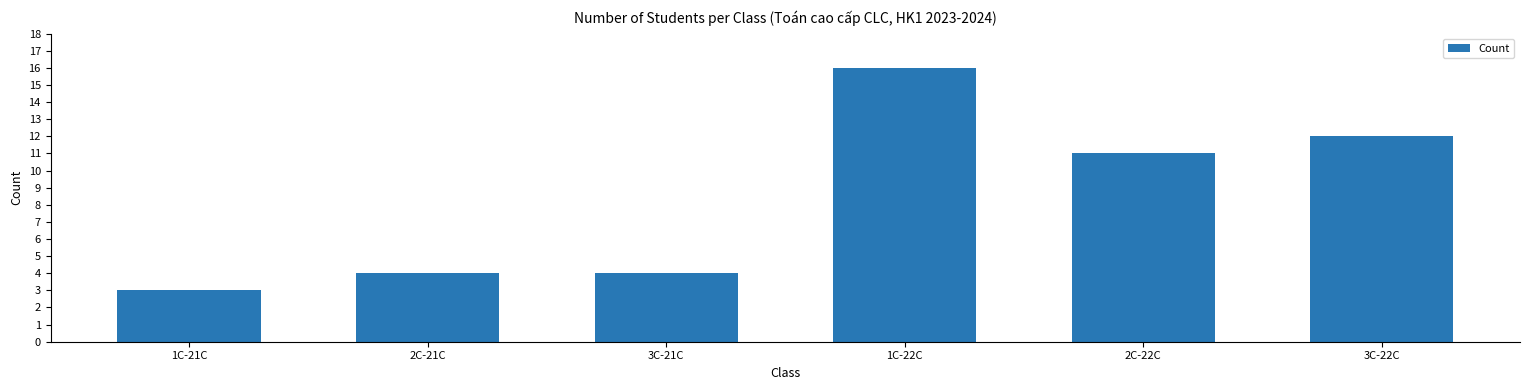

How many values are below 11?

3